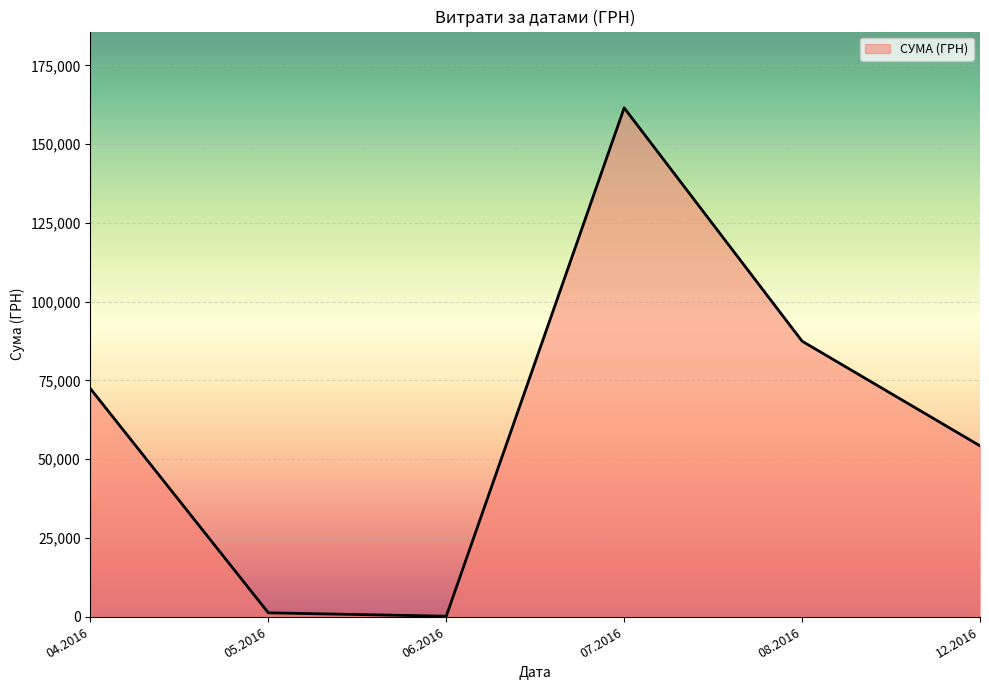

True or false: the data has more than 1 interior local peaks.

False